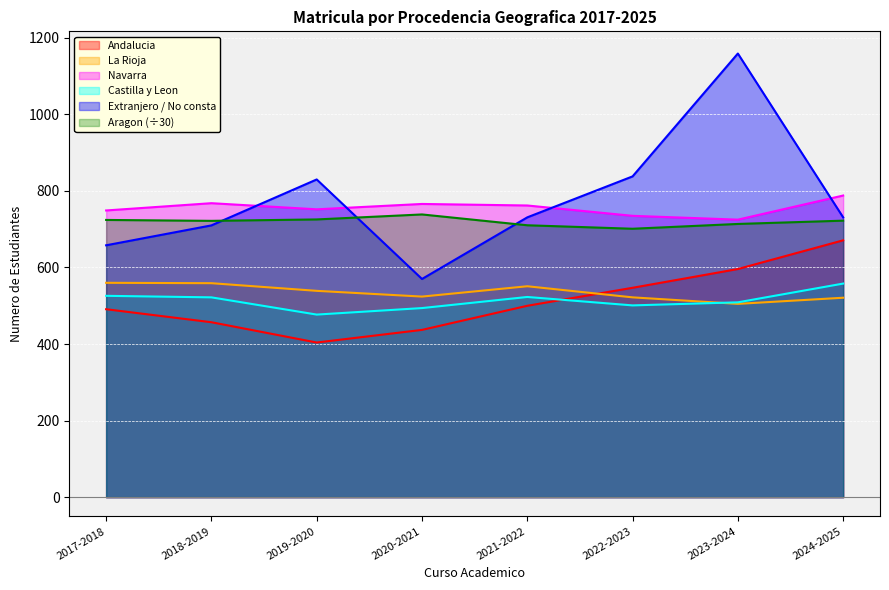

True or false: Castilla y Leon and Navarra cross at least once.

False